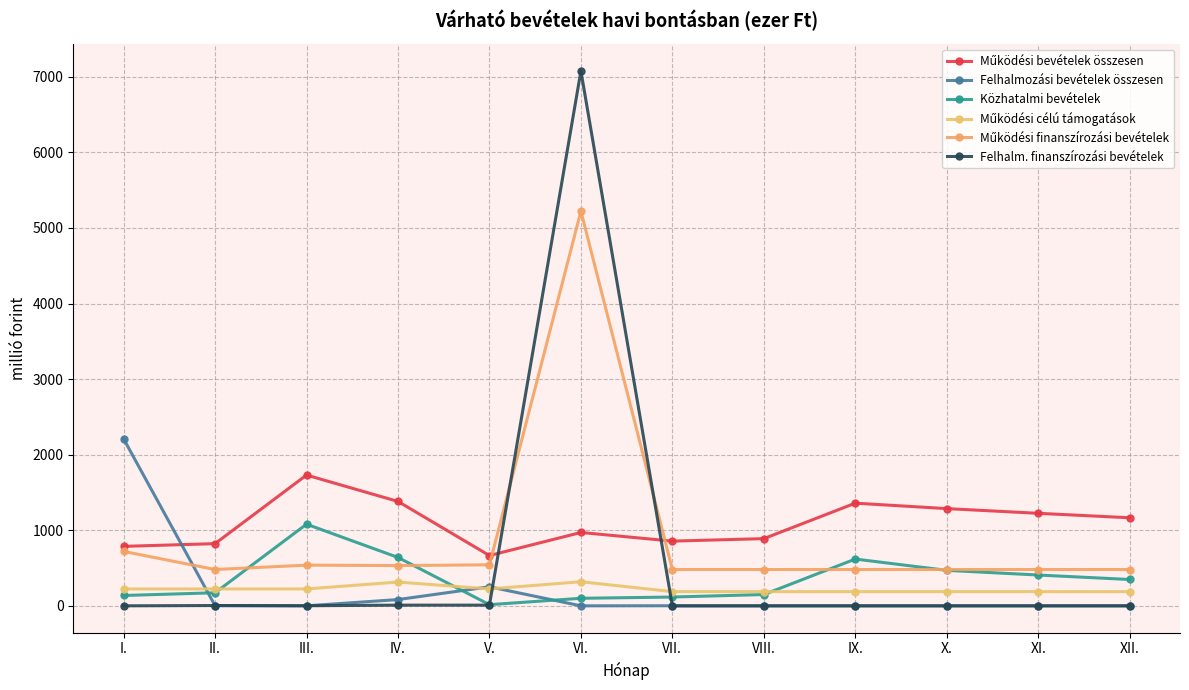

Rank the series at I. from highest to lowest value.

Felhalmozási bevételek összesen, Működési bevételek összesen, Működési finanszírozási bevételek, Működési célú támogatások, Közhatalmi bevételek, Felhalm. finanszírozási bevételek